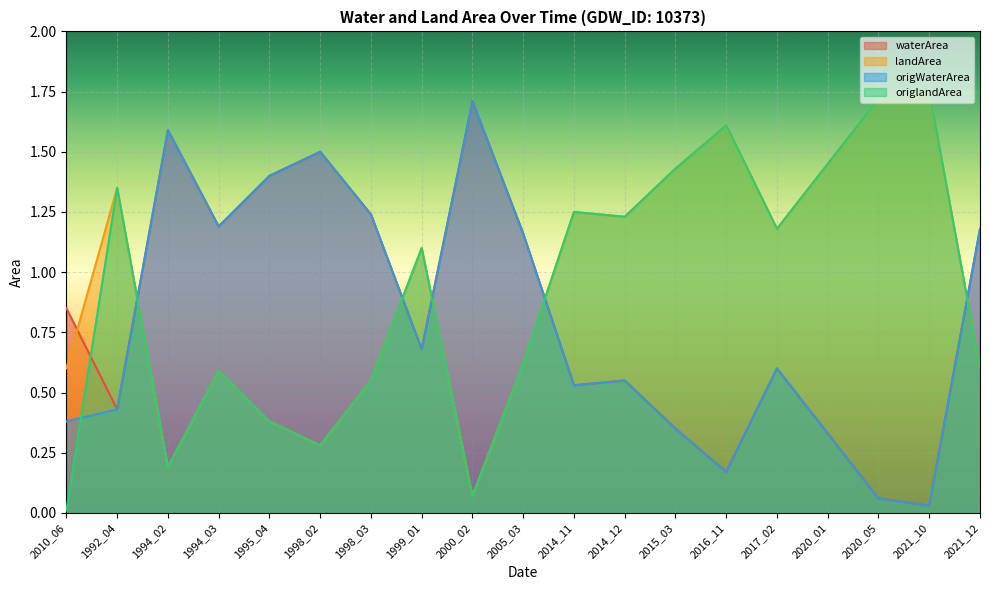

At which category does landArea reach its first local valley?

1994_02